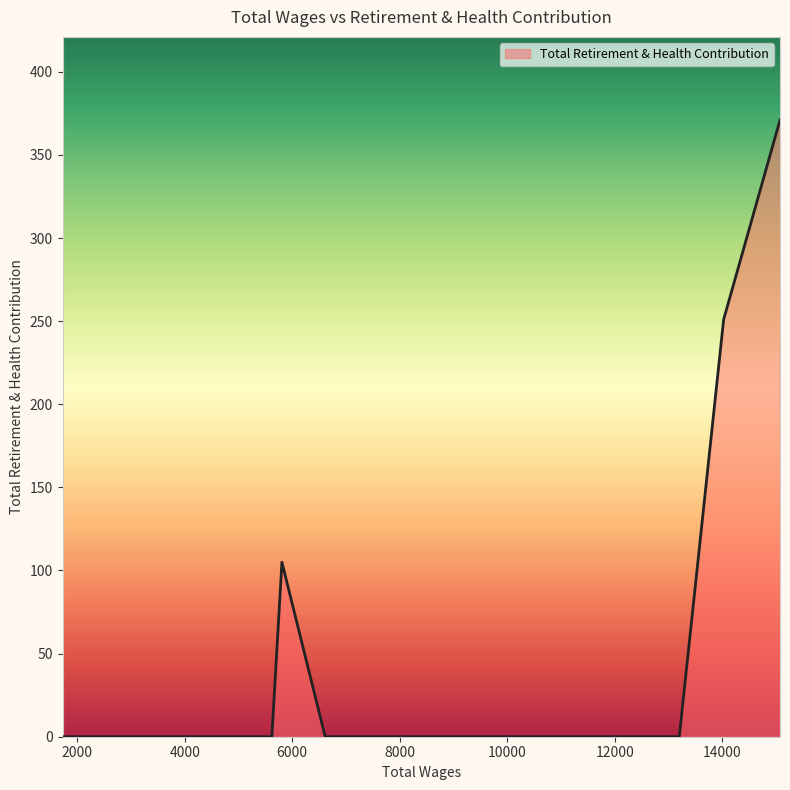

What is the label of the 35th point from the left?

2981.0